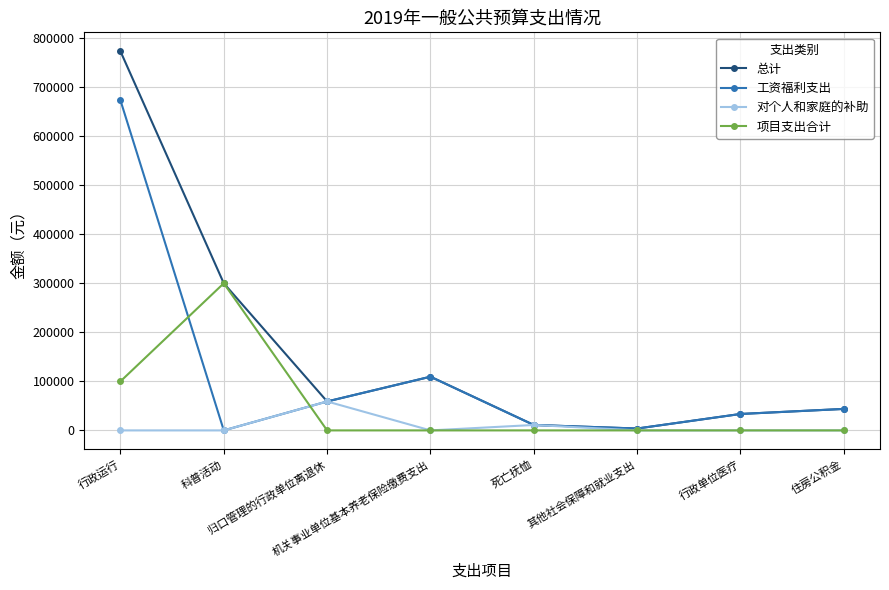

At which category does 工资福利支出 reach its first local valley?

科普活动